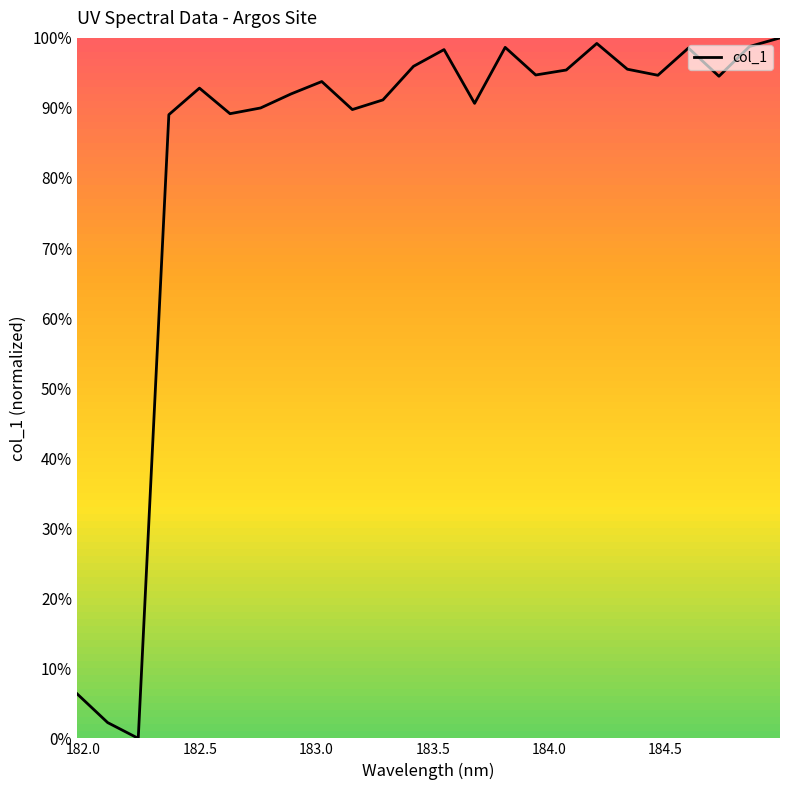

What is the maximum value shown in the chart?

100.0